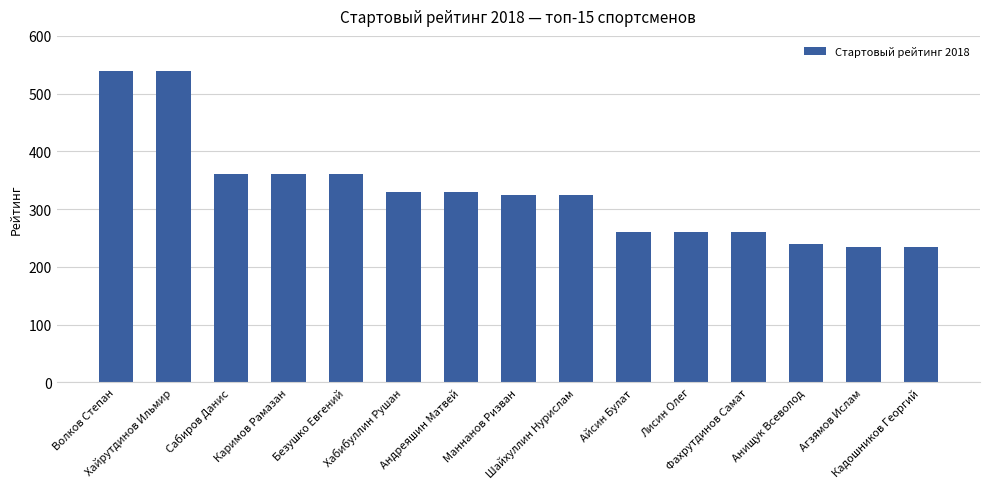

Reading left to right, what are all the values shown in this chart?

540	540	360	360	360	330	330	325	325	260	260	260	240	235	235